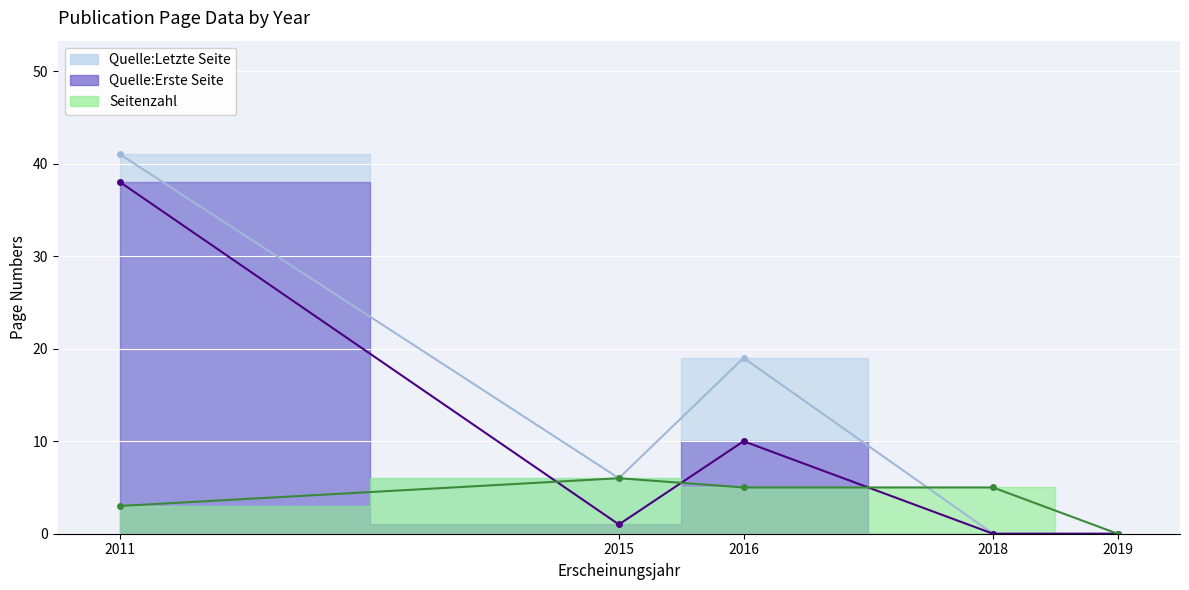

Which has a higher value, 2016 or 2015?

2016